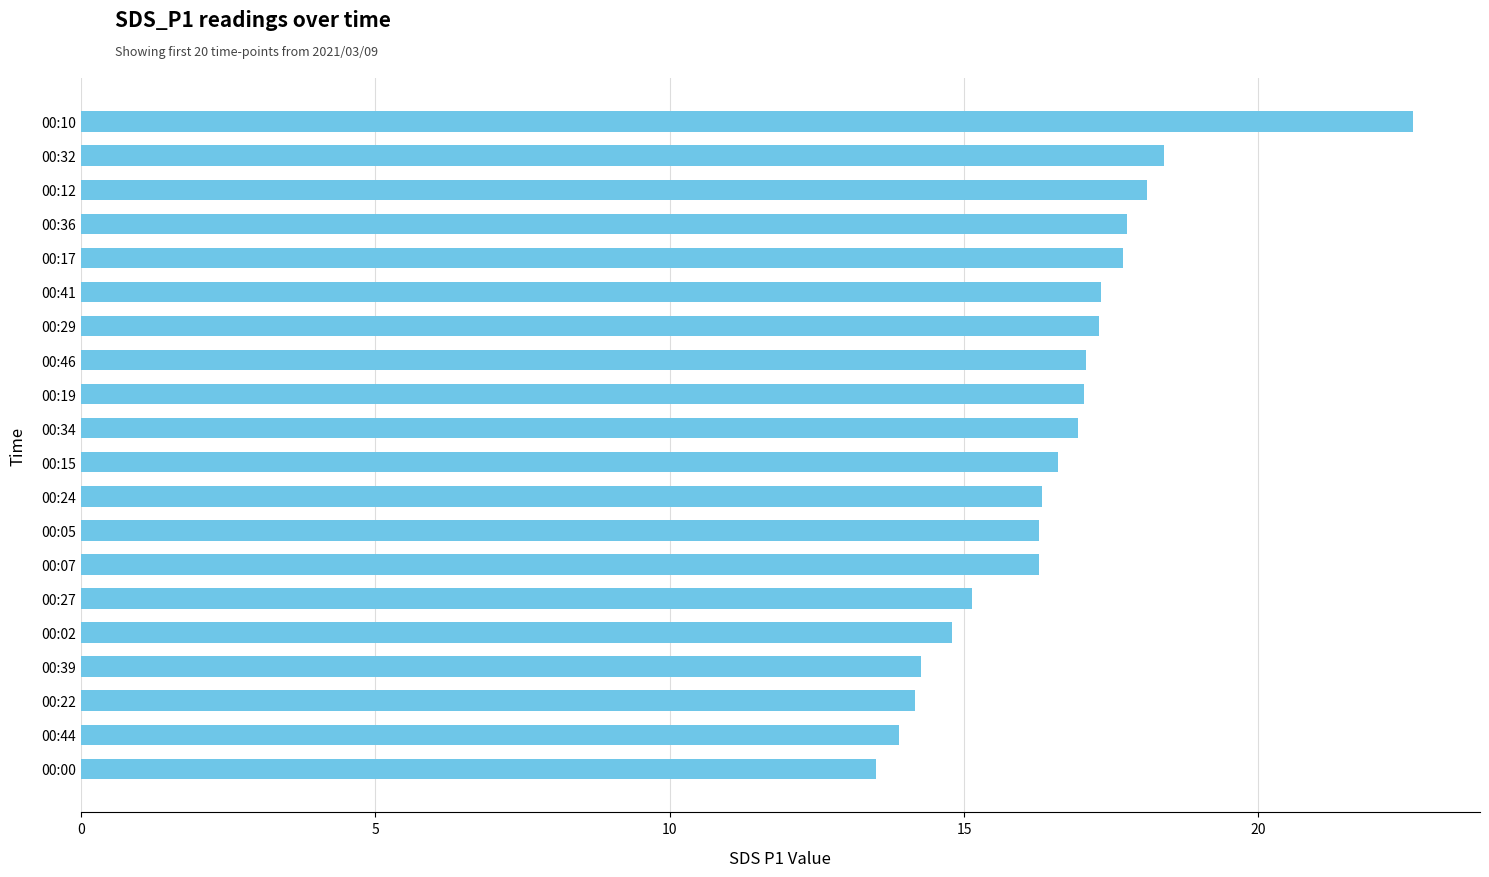

What is the minimum value shown in the chart?

13.5